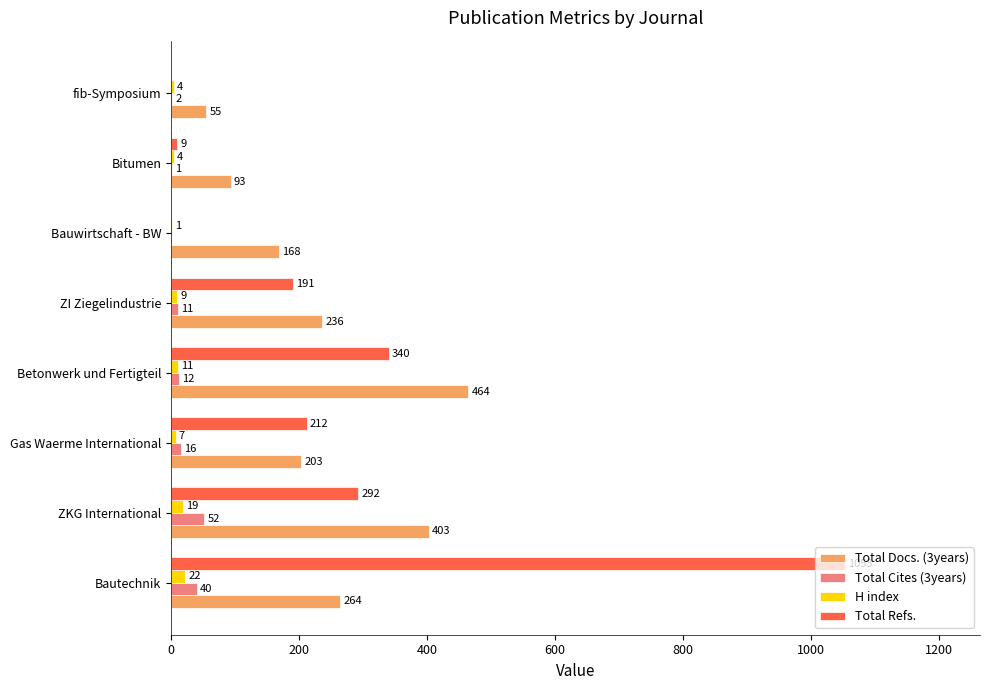

Which series has the largest total across all categories?

Total Refs.